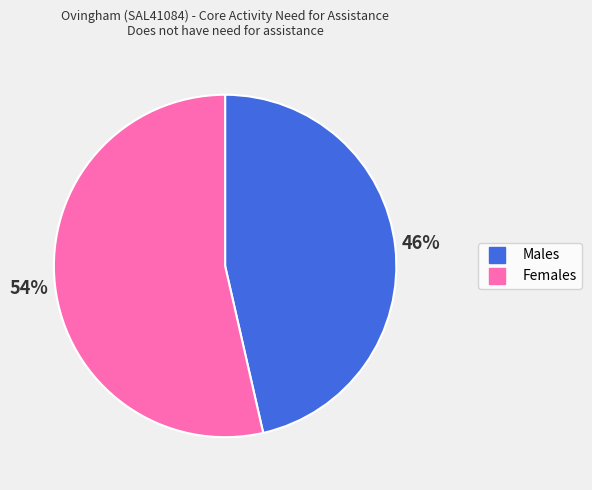

Between Females and Males, which is larger?

Females